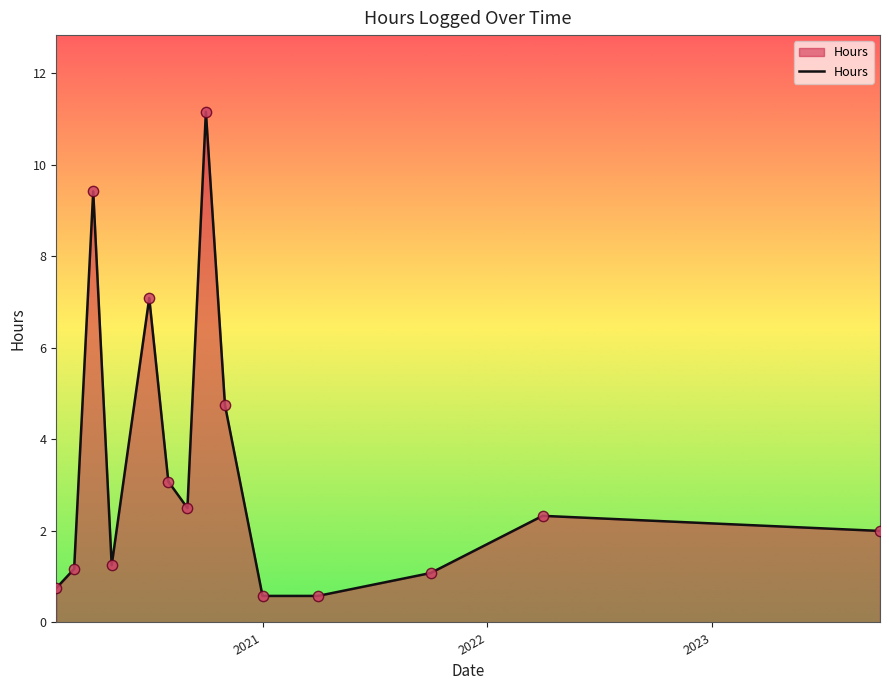

What is the difference between the maximum and minimum values?

10.6